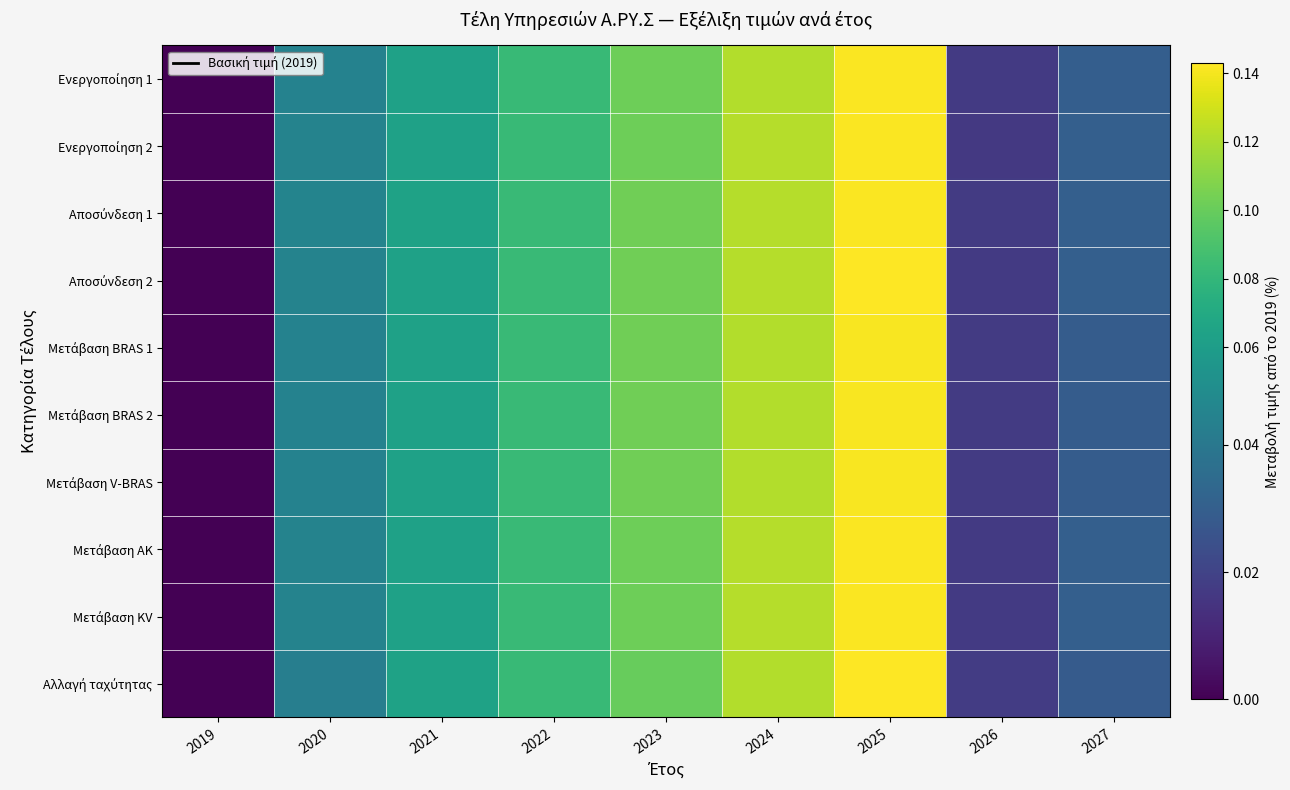

At how many categories does at least one series exceed 0?

8